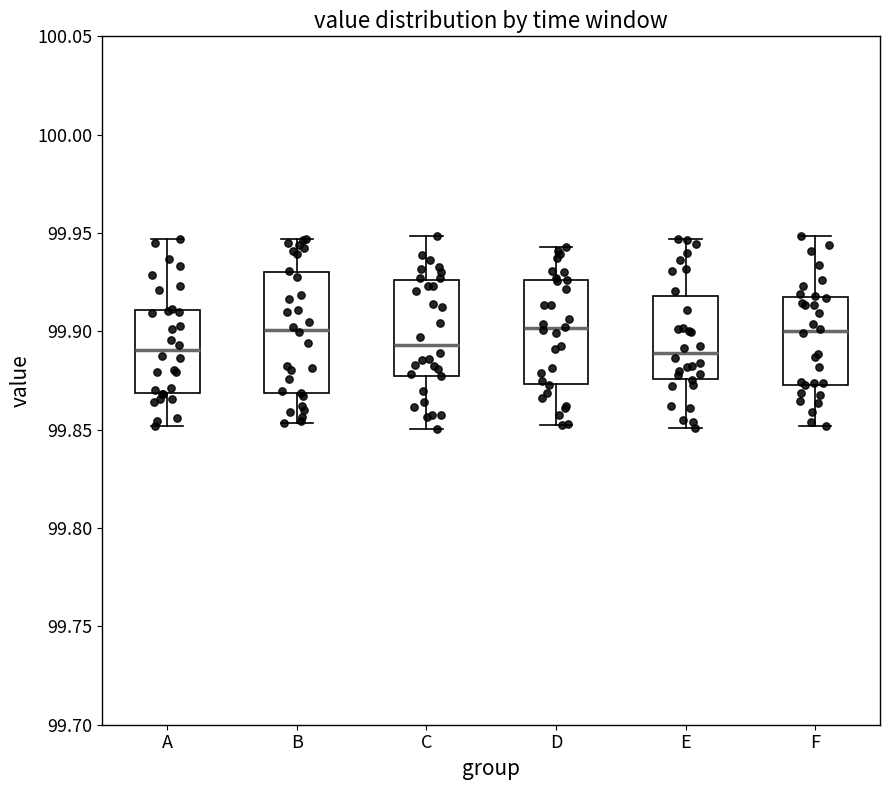

Reading left to right, transcribe this box plot: for each box, give where its median line is, the range the box spans, and where its two whiskers end, as read against the y-axis. The values are not printed on the chart, so give them approximately, as read against the axis.

A: median 99.890, box 99.870 to 99.910, whiskers 99.850 to 99.945
B: median 99.900, box 99.870 to 99.930, whiskers 99.855 to 99.945
C: median 99.895, box 99.875 to 99.925, whiskers 99.850 to 99.950
D: median 99.900, box 99.875 to 99.925, whiskers 99.855 to 99.945
E: median 99.890, box 99.875 to 99.920, whiskers 99.850 to 99.945
F: median 99.900, box 99.875 to 99.920, whiskers 99.850 to 99.950